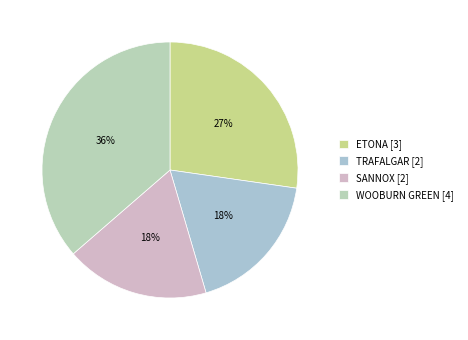

What percentage is the SANNOX slice, to the nearest percent?

18%